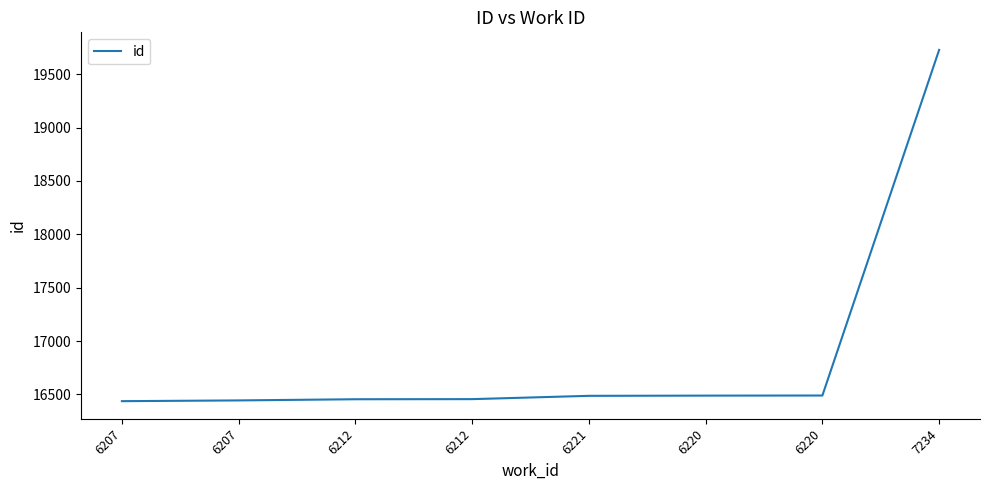

How many lines are shown in the chart?

1